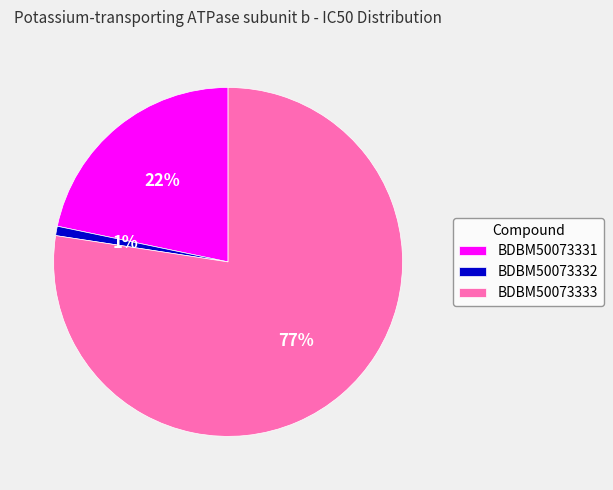

How many slices are in this pie chart?

3